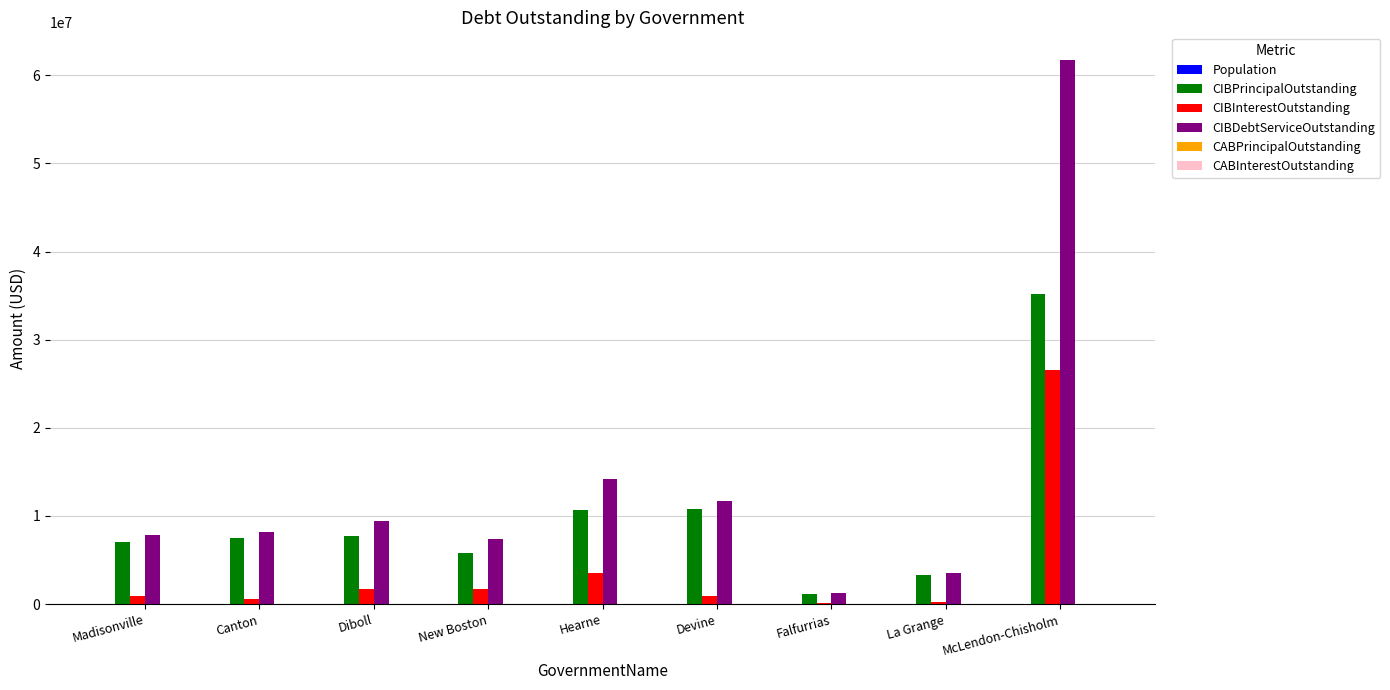

What is the greatest value displayed?

61780831.4